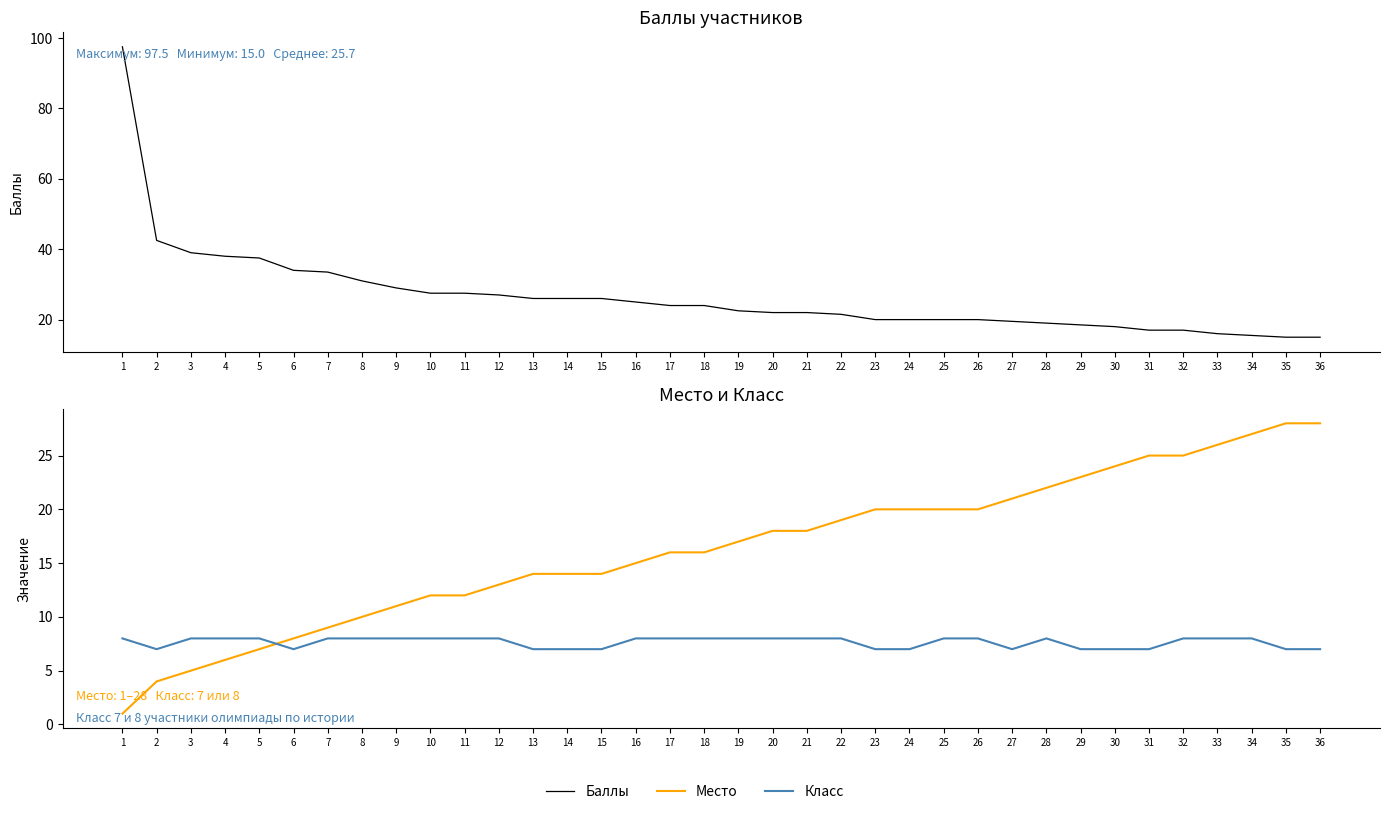

What is the value of the Класс point at the 17th from the left?

8.0